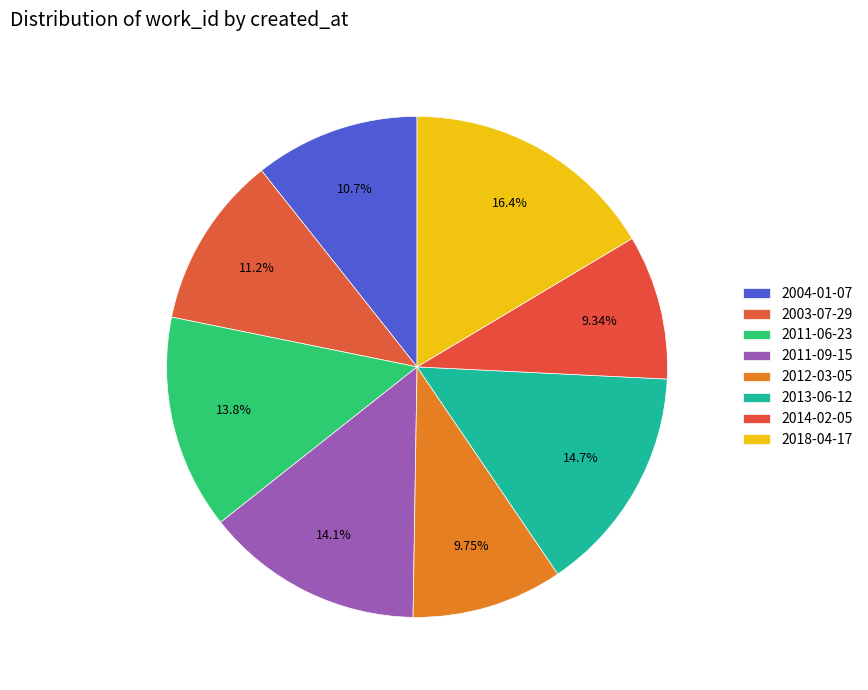

Combined, what portion of the pie is 2013-06-12 and 2011-06-23?

28.6%